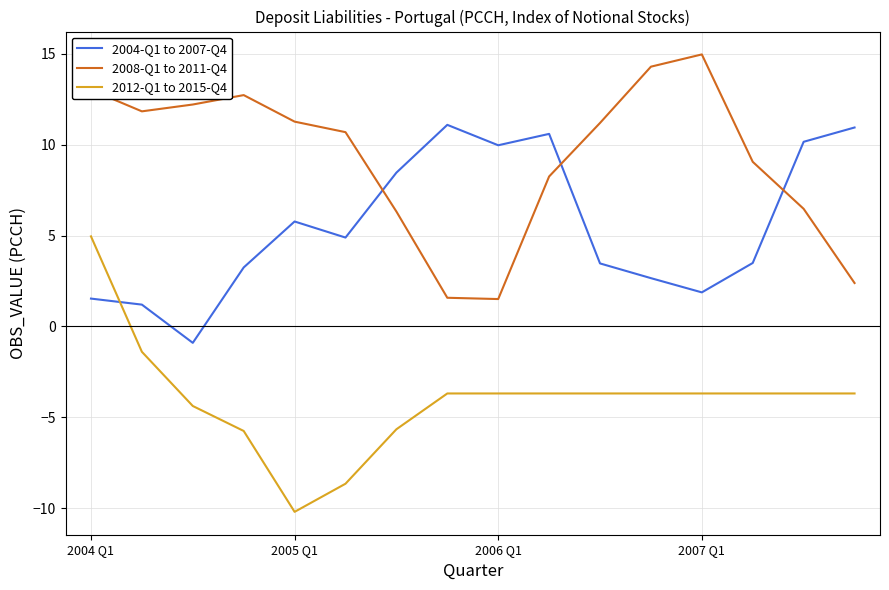

True or false: 2012-Q1 to 2015-Q4 and 2004-Q1 to 2007-Q4 cross at least once.

True